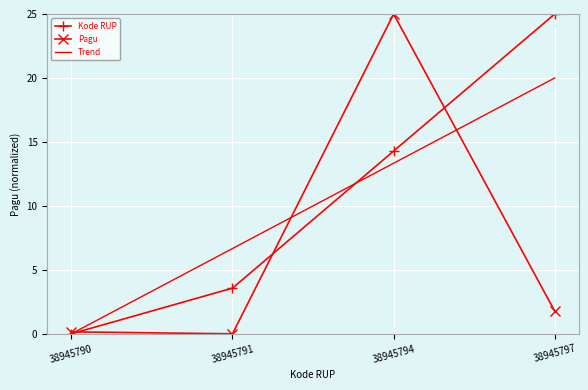

What is the difference between the maximum and second lowest values in the Pagu series?

24.8